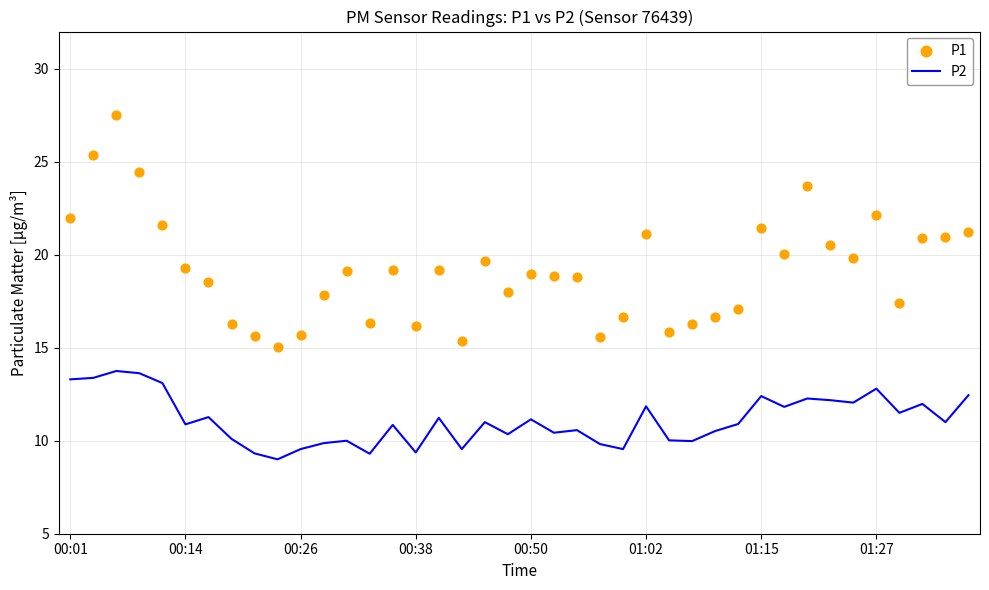

Which series reaches the maximum Y coordinate?

P1